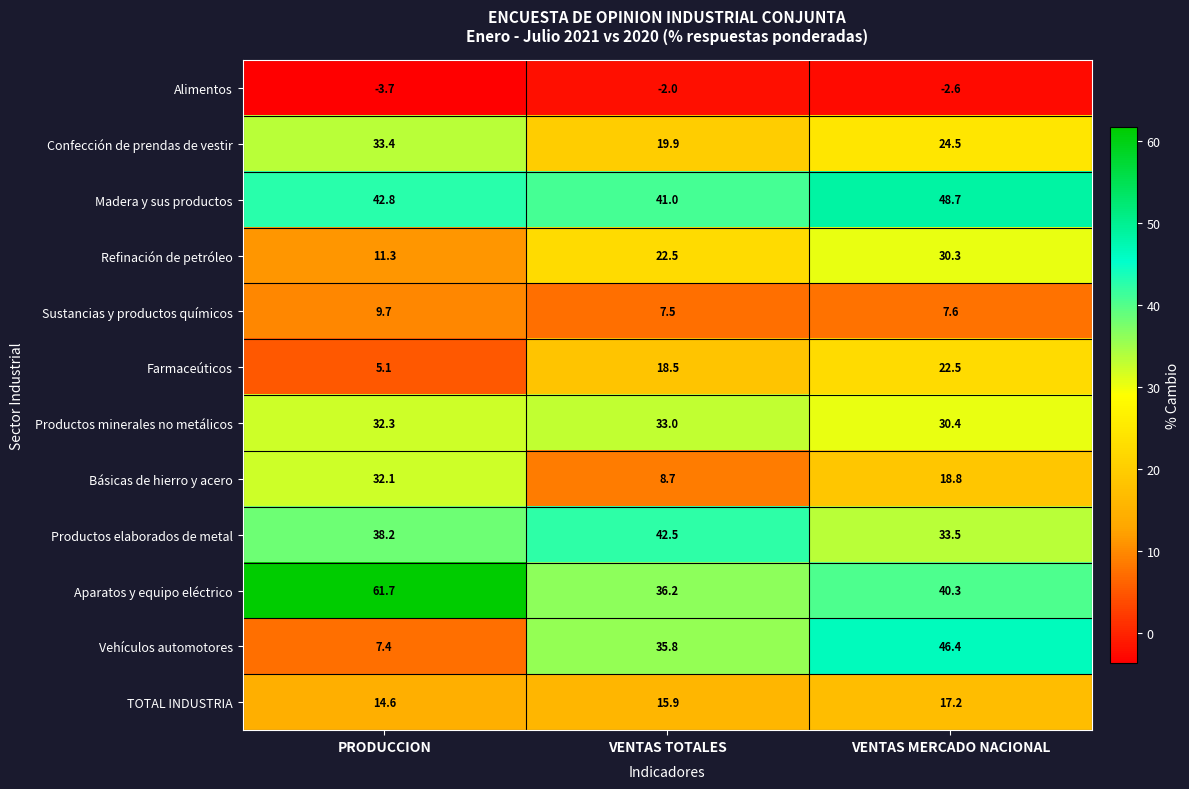

Which series has the largest range (max minus min)?

Vehículos automotores